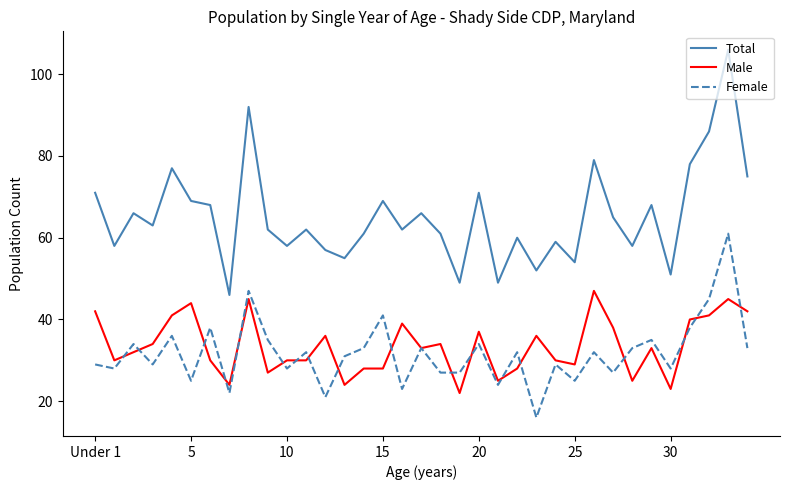

What is the sum of all Female values?

1111